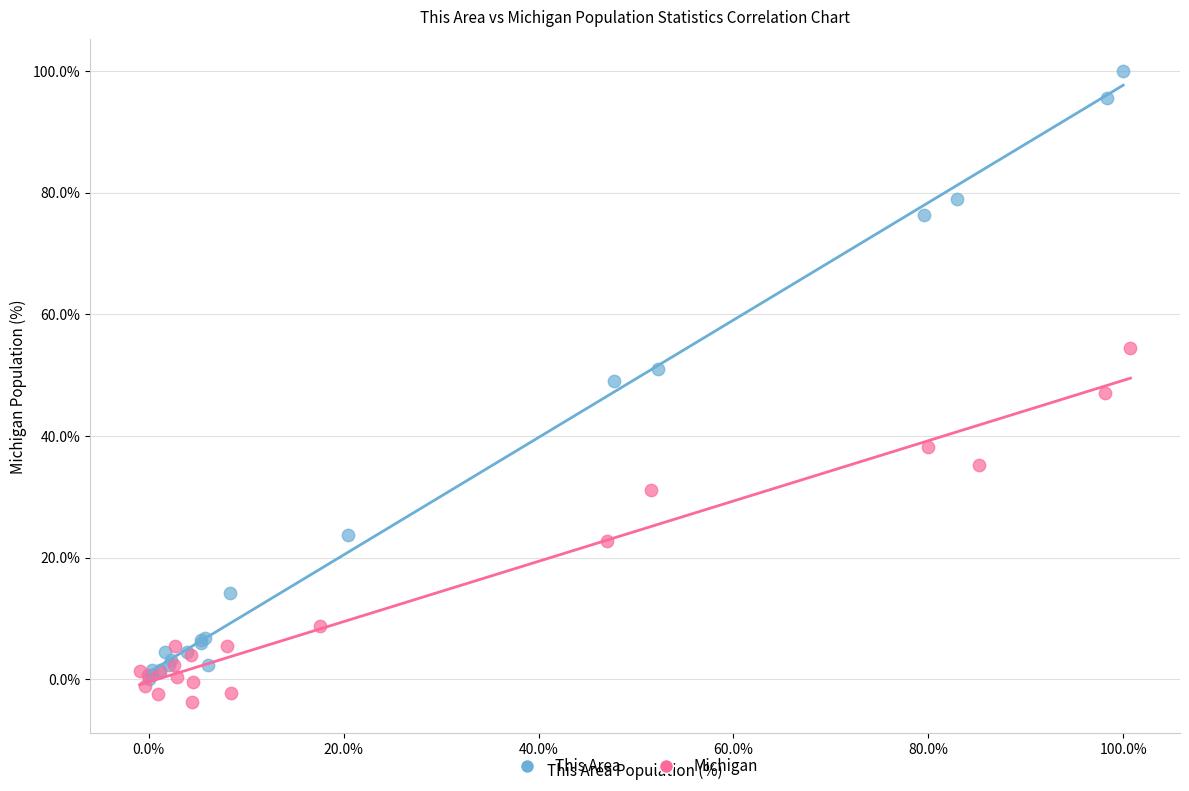

Which series has the largest Y range (max minus min)?

This Area